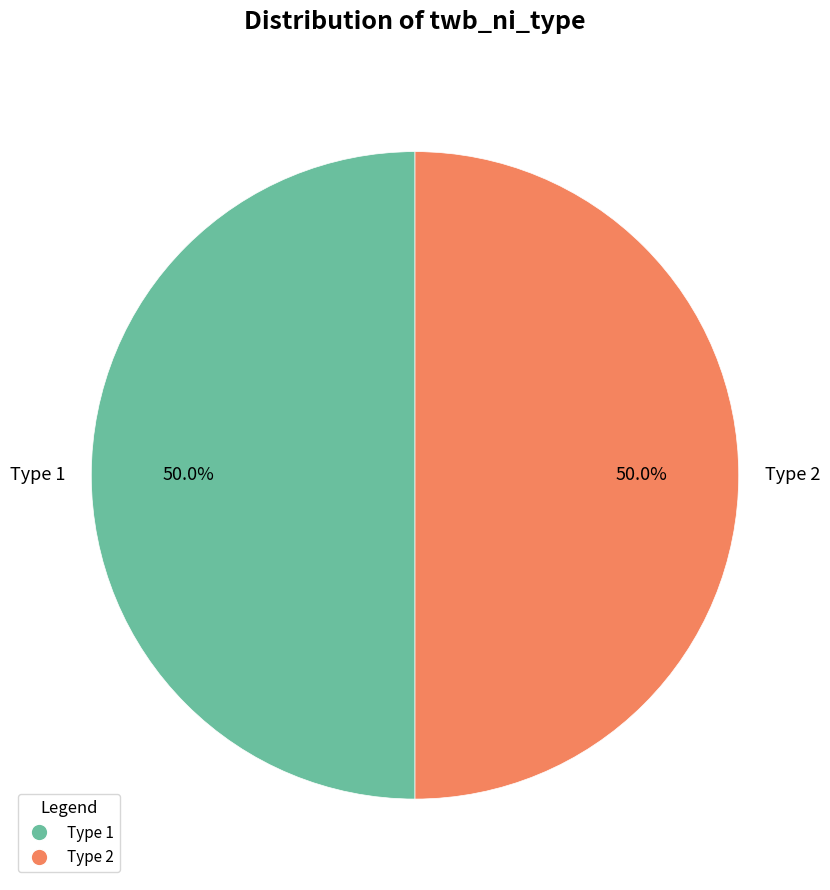

How much of the chart is everything except Type 2?

50.0%